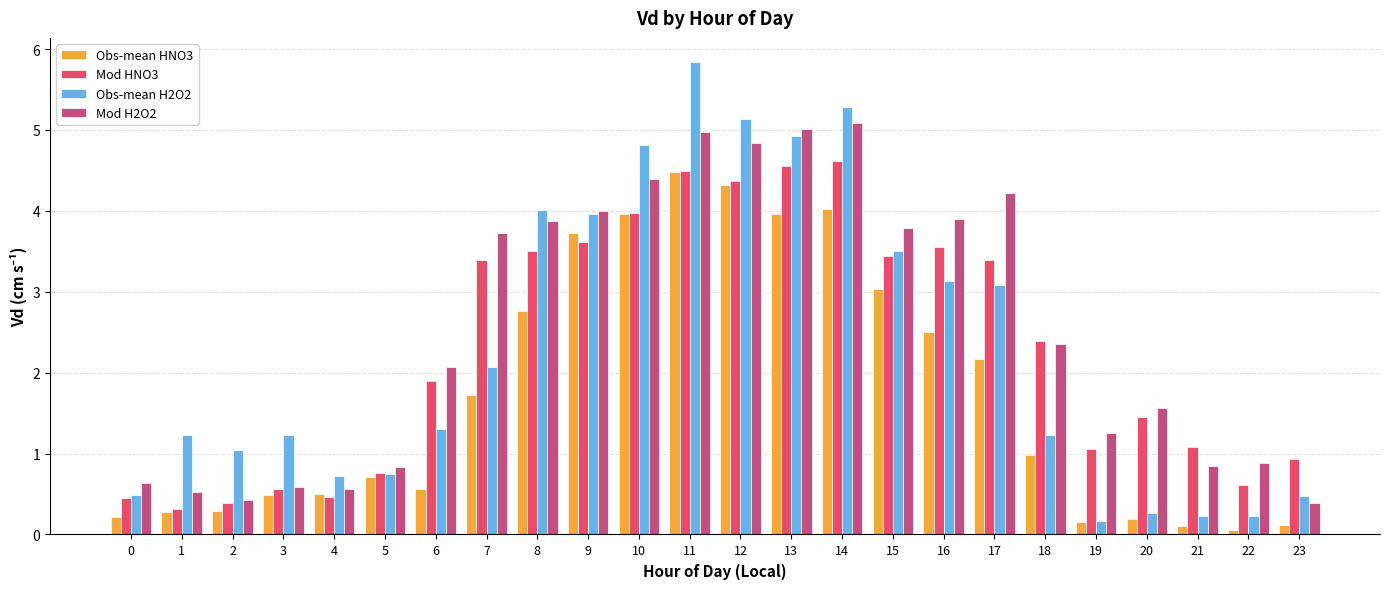

How many bars are there in each group?

4